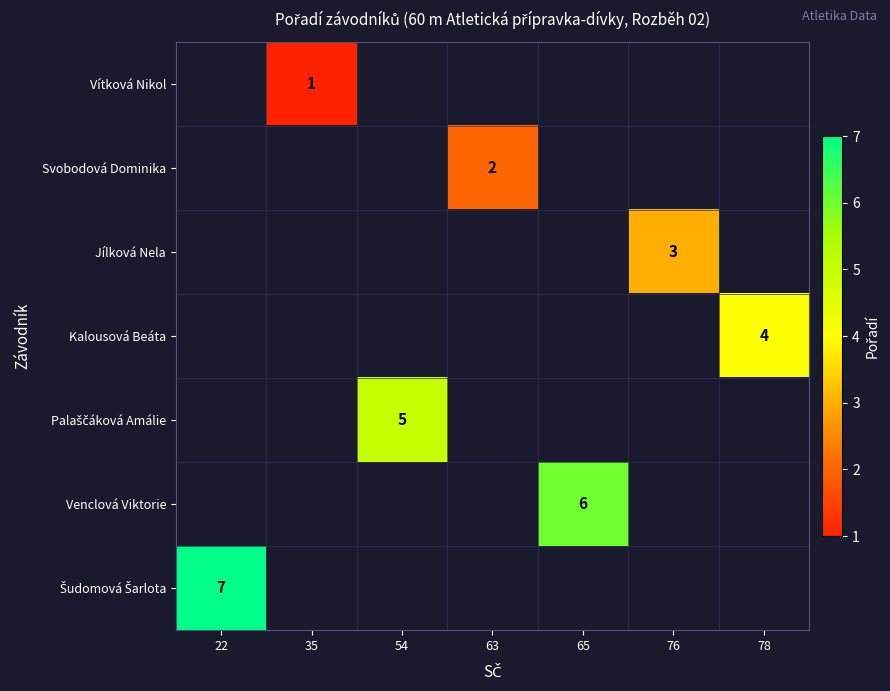

The Venclová Viktorie series shows 4 at 65. True or false?

False